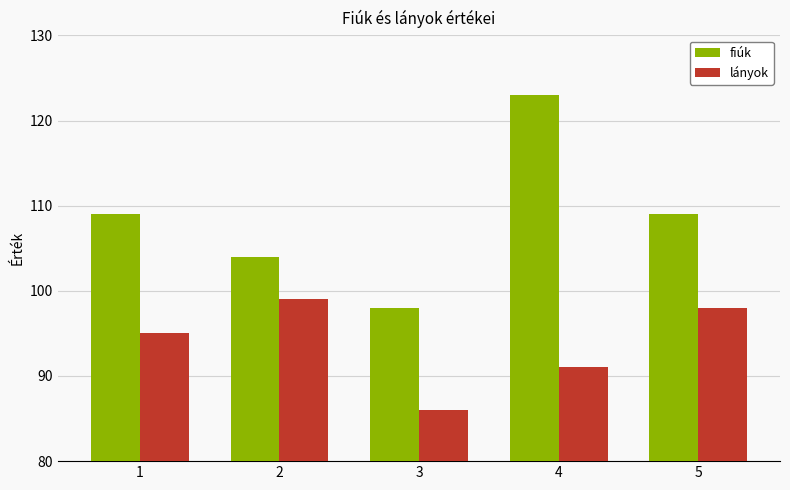

Which series has the largest range (max minus min)?

fiúk